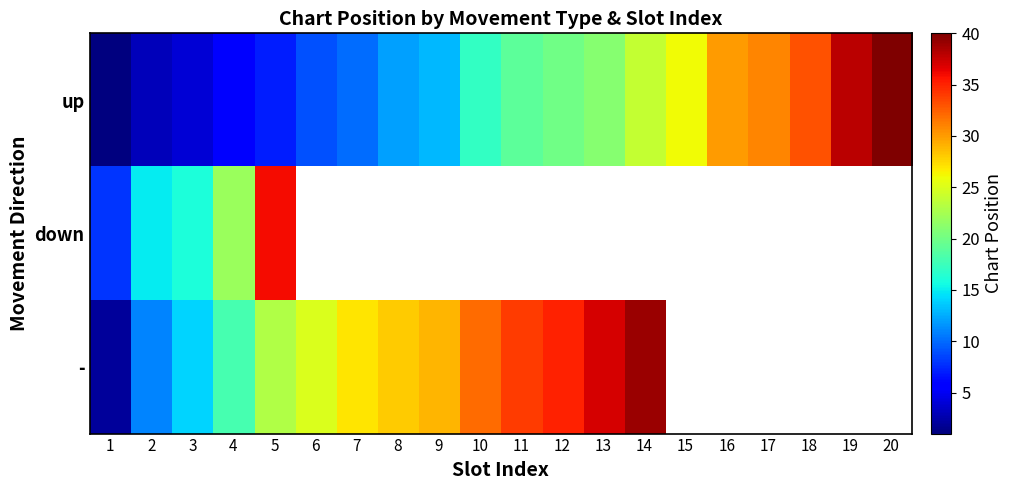

How many series are shown in this chart?

3